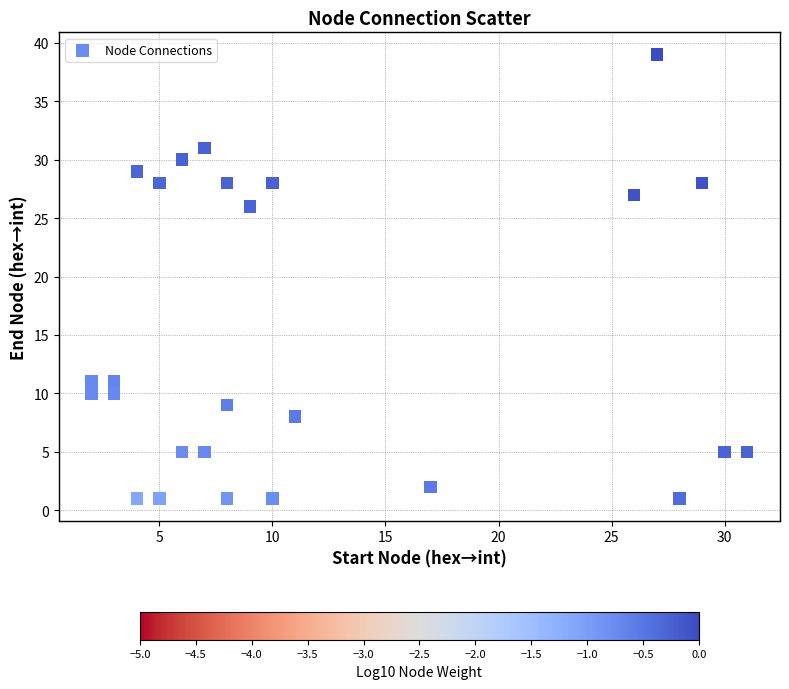

What is the range of Y values (max minus min)?

38